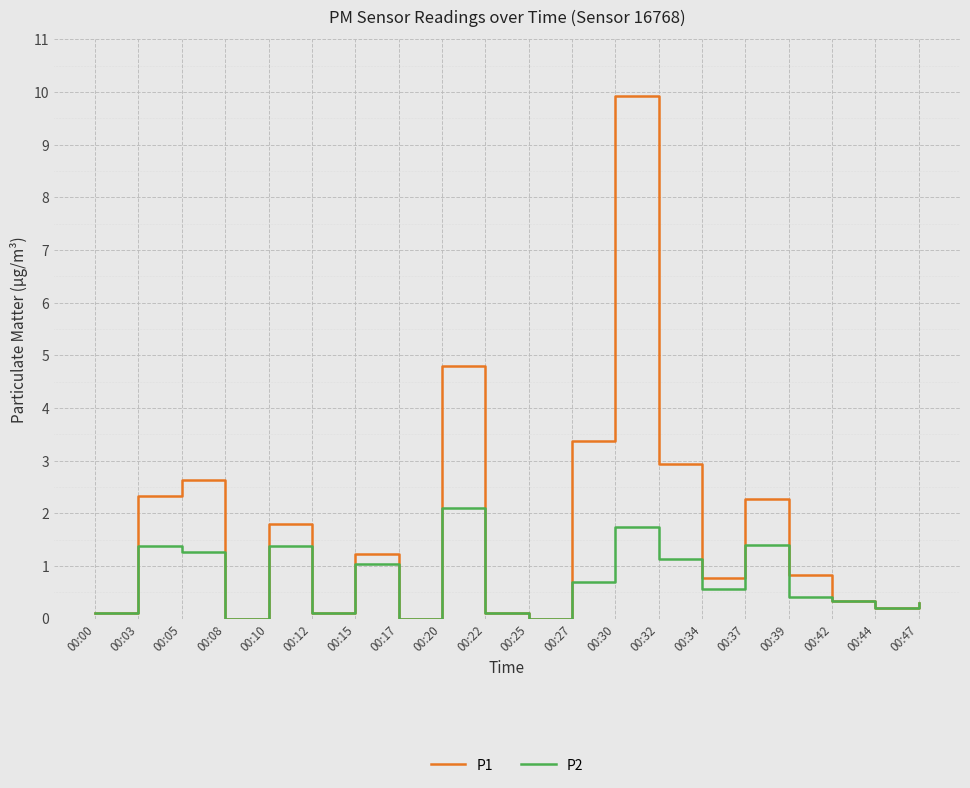

The value of P2 at 00:20 is 1.3. True or false?

False